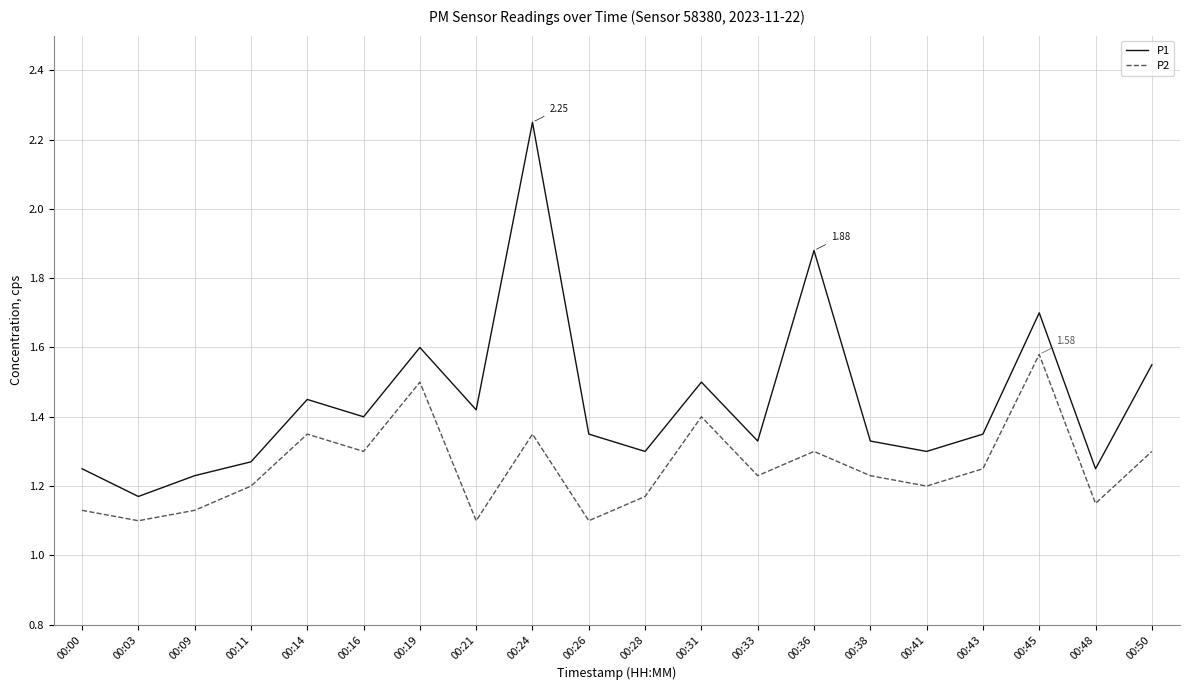

Which series has the largest range (max minus min)?

P1